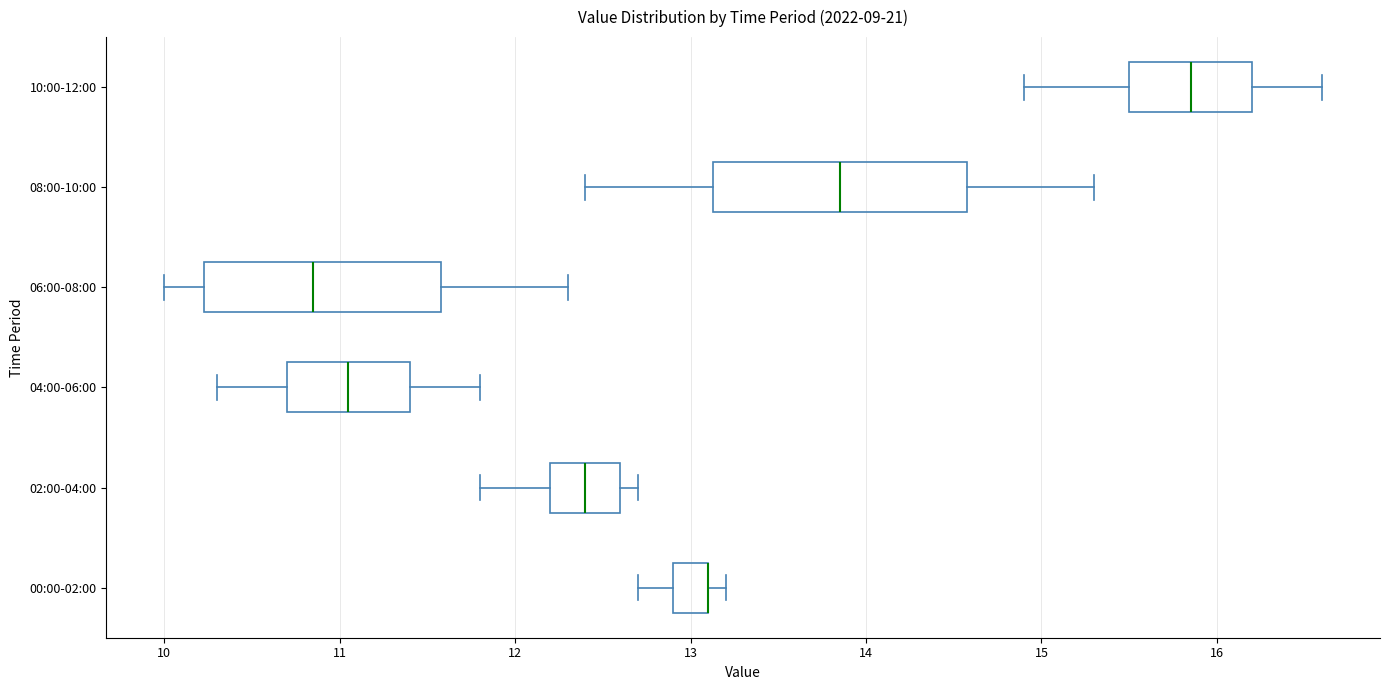

Reading bottom to top, transcribe this box plot: for each box, give where its median line is, the range the box spans, and where its two whiskers end, as read against the x-axis. The values are not printed on the chart, so give them approximately, as read against the axis.

00:00-02:00: median 13.1 (drawn on the box's right edge), box 12.9 to 13.1, whiskers 12.7 to 13.2
02:00-04:00: median 12.4, box 12.2 to 12.6, whiskers 11.8 to 12.7
04:00-06:00: median 11.1, box 10.7 to 11.4, whiskers 10.3 to 11.8
06:00-08:00: median 10.9, box 10.2 to 11.6, whiskers 10.0 to 12.3
08:00-10:00: median 13.9, box 13.1 to 14.6, whiskers 12.4 to 15.3
10:00-12:00: median 15.9, box 15.5 to 16.2, whiskers 14.9 to 16.6